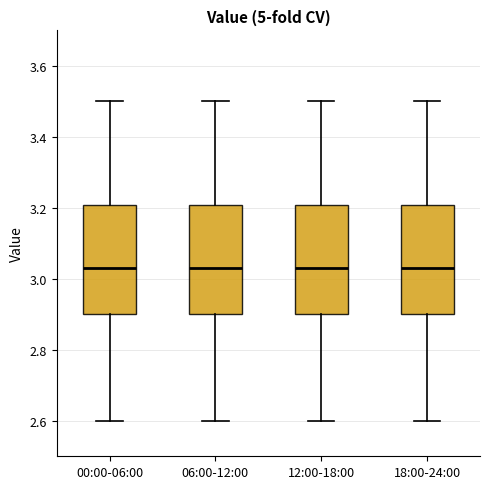

Reading left to right, transcribe this box plot: for each box, give where its median line is, the range the box spans, and where its two whiskers end, as read against the y-axis. The values are not printed on the chart, so give them approximately, as read against the axis.

00:00-06:00: median 3.04, box 2.90 to 3.20, whiskers 2.60 to 3.50
06:00-12:00: median 3.04, box 2.90 to 3.20, whiskers 2.60 to 3.50
12:00-18:00: median 3.04, box 2.90 to 3.20, whiskers 2.60 to 3.50
18:00-24:00: median 3.04, box 2.90 to 3.20, whiskers 2.60 to 3.50